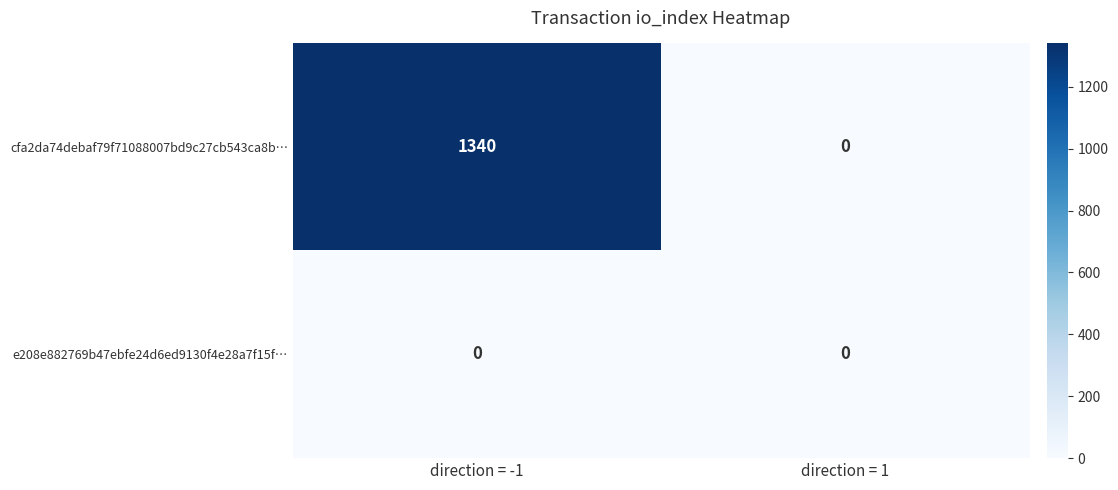

Which series has the largest range (max minus min)?

cfa2da74debaf79f71088007bd9c27cb543ca8b…